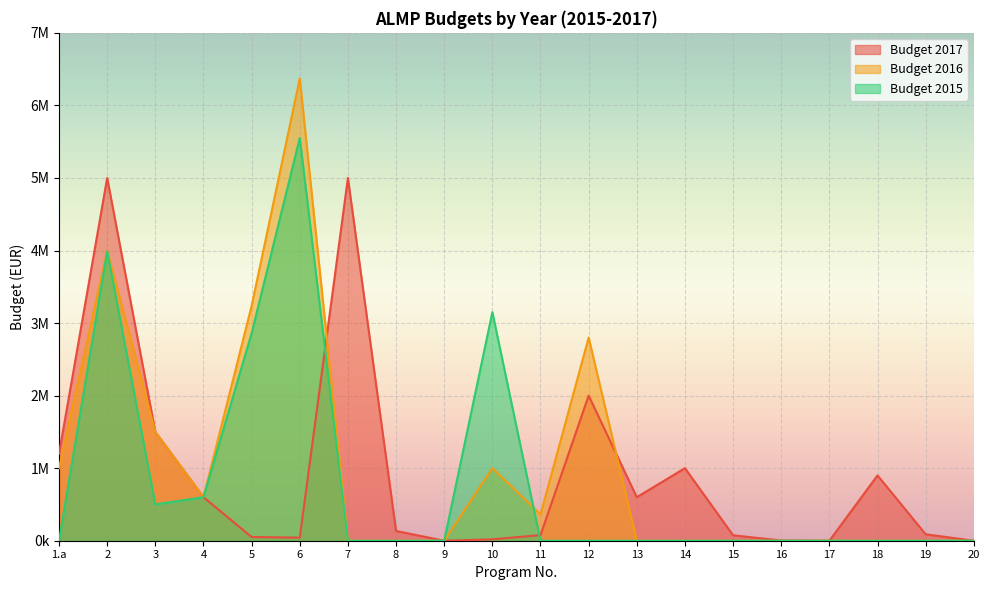

What is the approximate value of Budget 2017 at 16, to the nearest 10?

3000